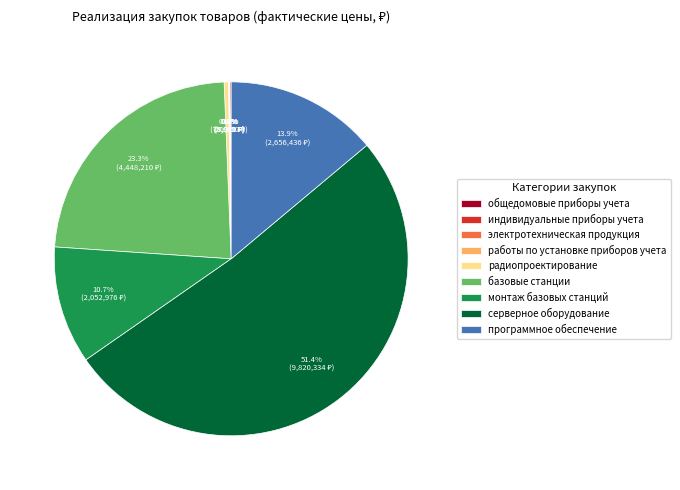

Combined, do программное обеспечение and базовые станции account for over 50%?

No